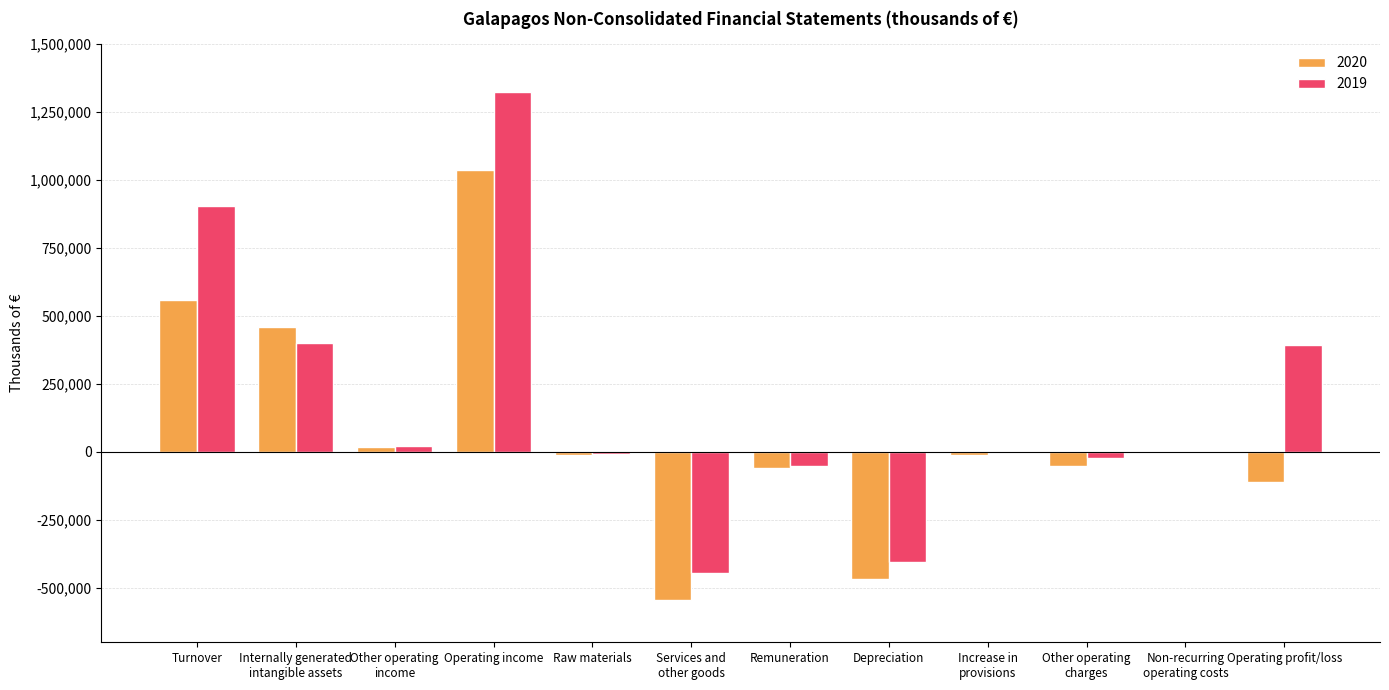

Does the chart contain stacked bars?

No